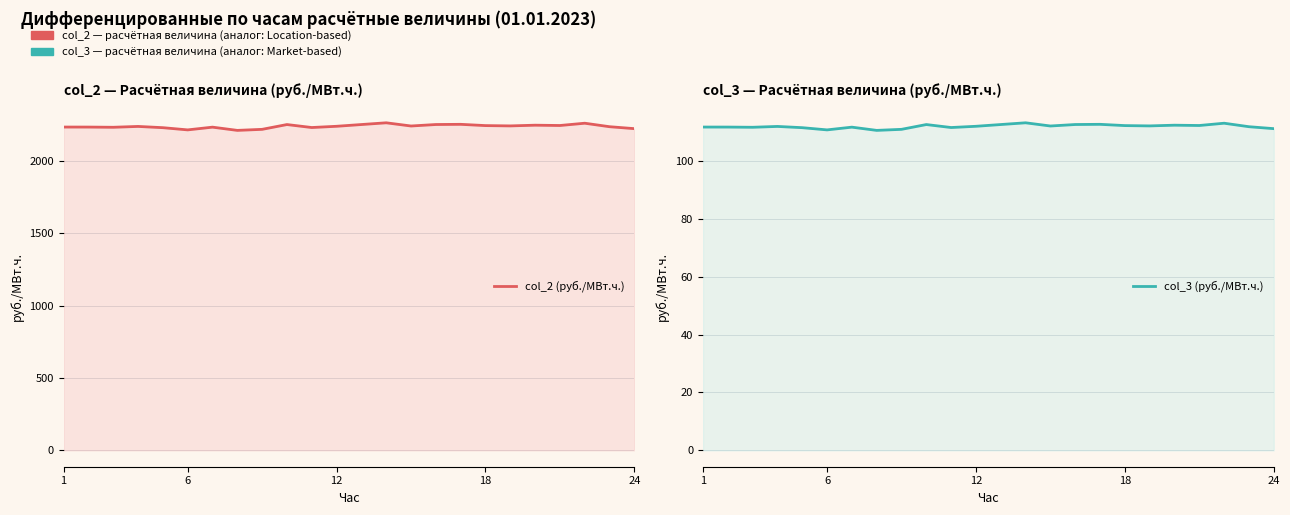

List the series in order of their peak value, highest first.

col_2 (руб./МВт.ч.), col_3 (руб./МВт.ч.)